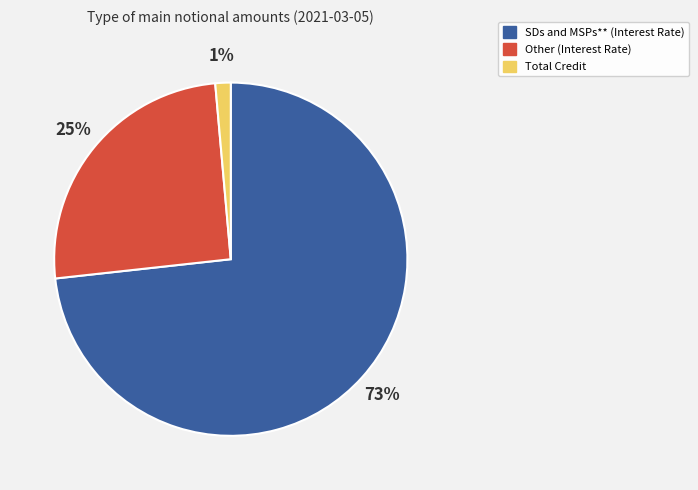

Rank the categories by value from lowest to highest.

Total Credit, Other, SDs and MSPs**